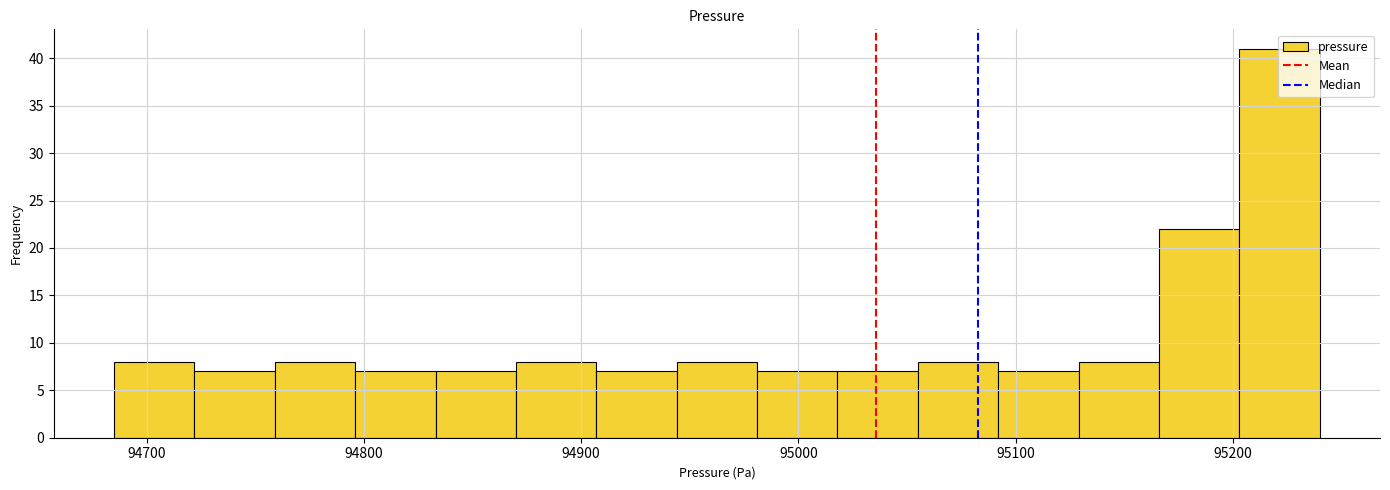

Read against the x-axis, roughly where is the centre of the tallest bar?

95220